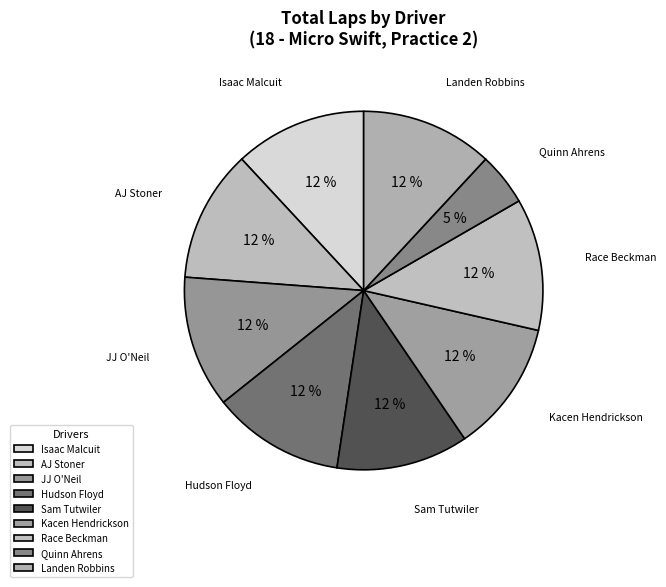

To the nearest percent, what is the combined percentage of JJ O'Neil and Hudson Floyd?

24%